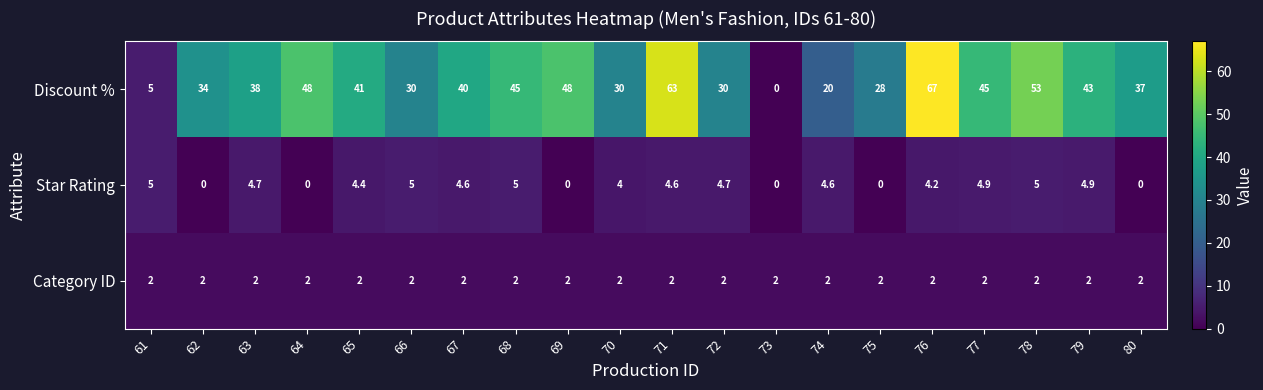

What is the sum of all Star Rating values?

65.6